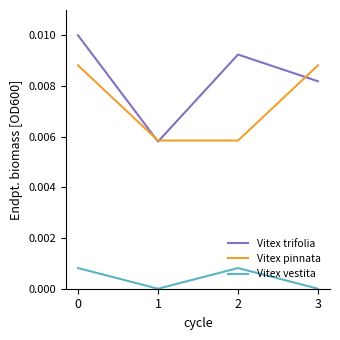

How many interior local valleys does the Vitex vestita series have?

1